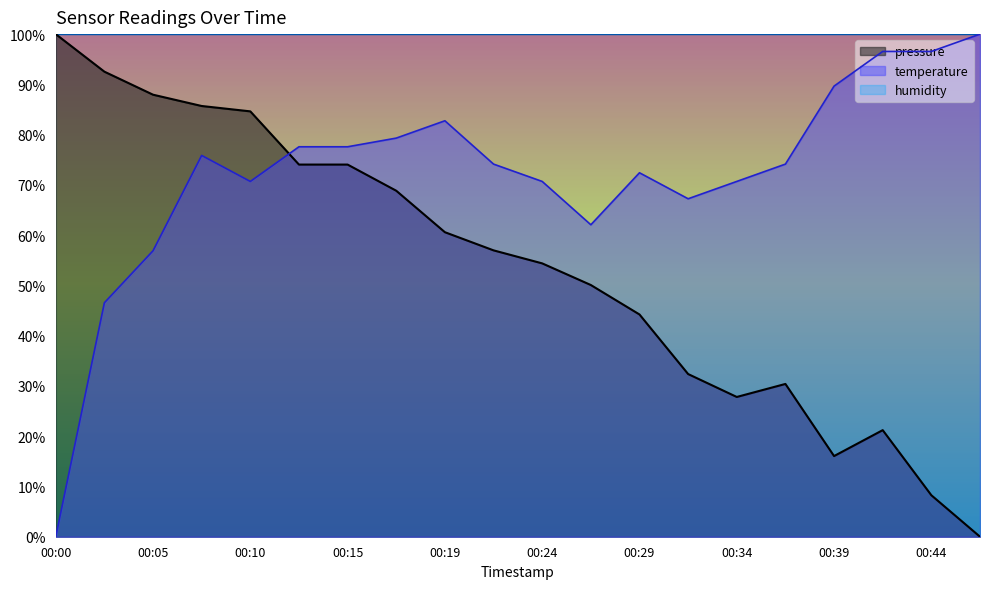

At which label does temperature reach its minimum?

00:00